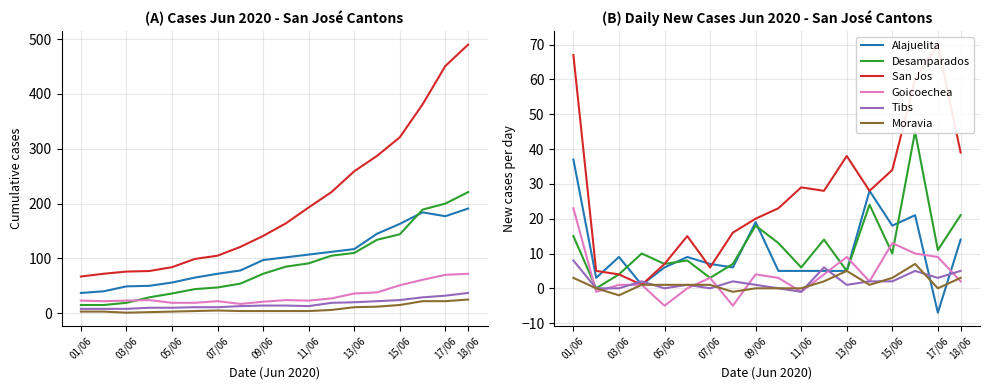

True or false: Alajuelita and Desamparados cross at least once.

True